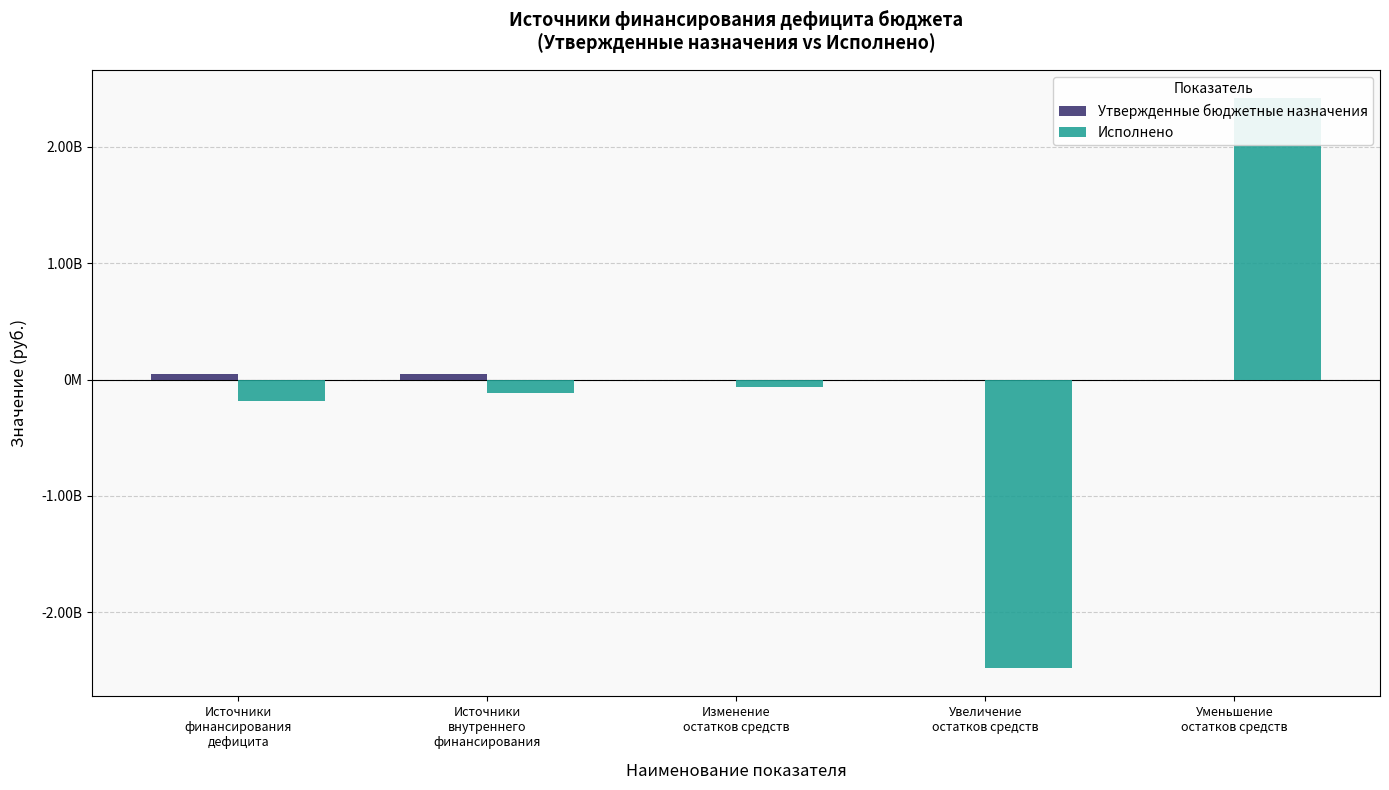

What is the value of the Исполнено bar at the 4th from the left?

-2478849953.5